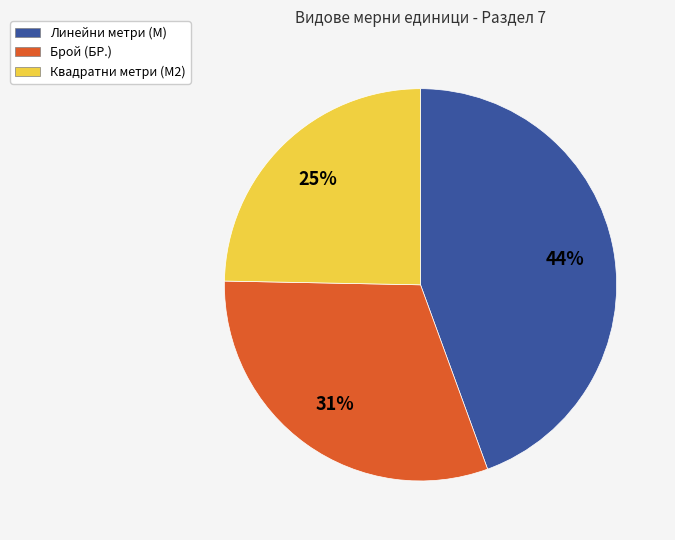

To the nearest percent, what is the average slice percentage?

33%